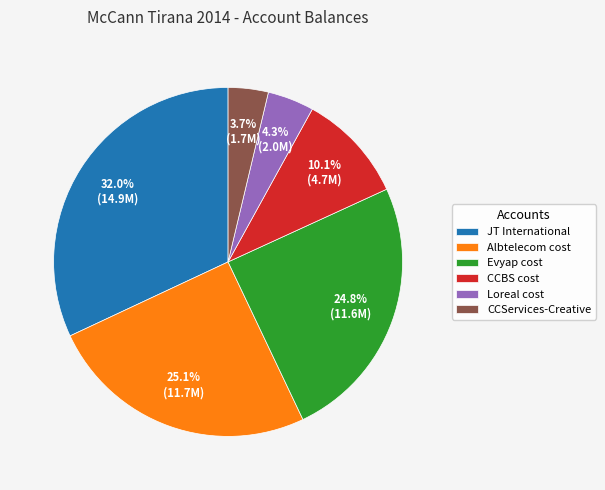

What portion of the pie excludes Loreal cost?

95.7%